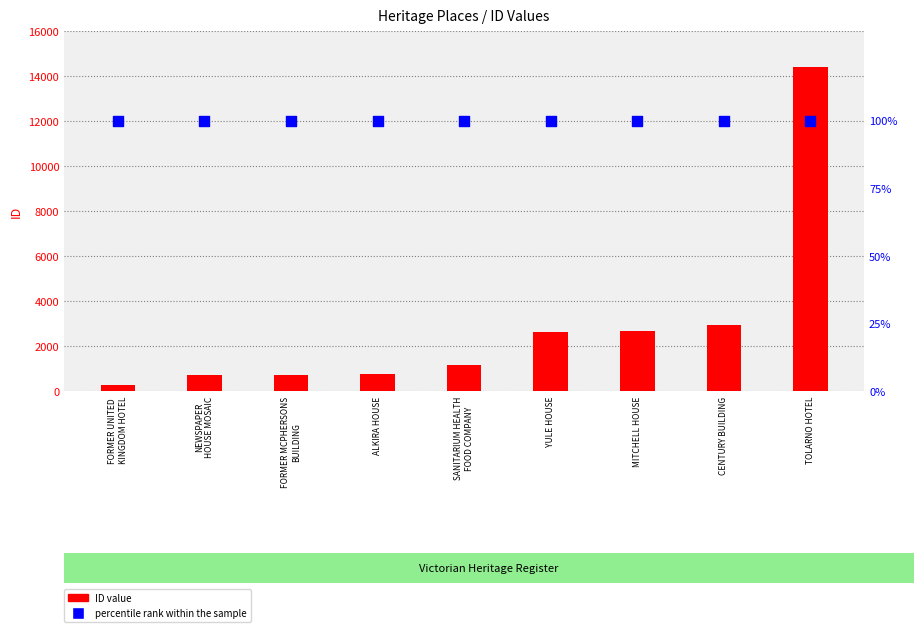

Which series reaches the minimum Y coordinate?

percentile rank